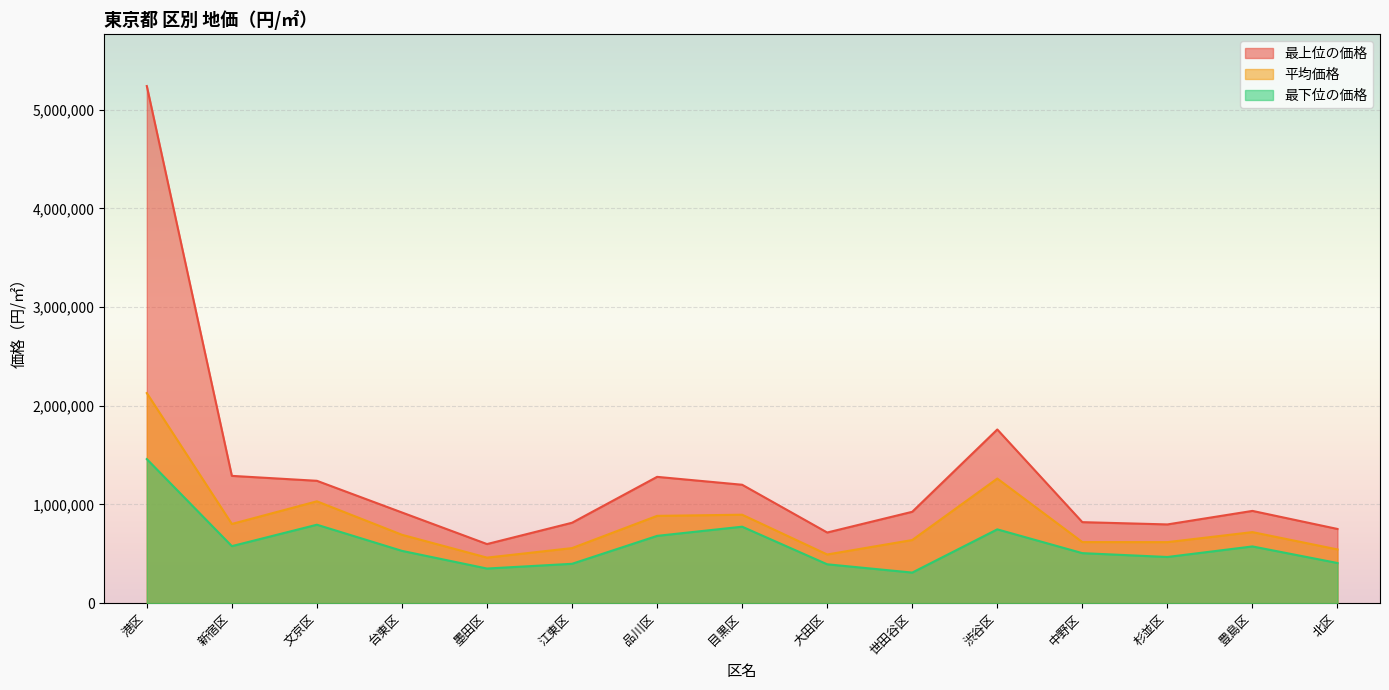

Count the number of categories in the chart.

15